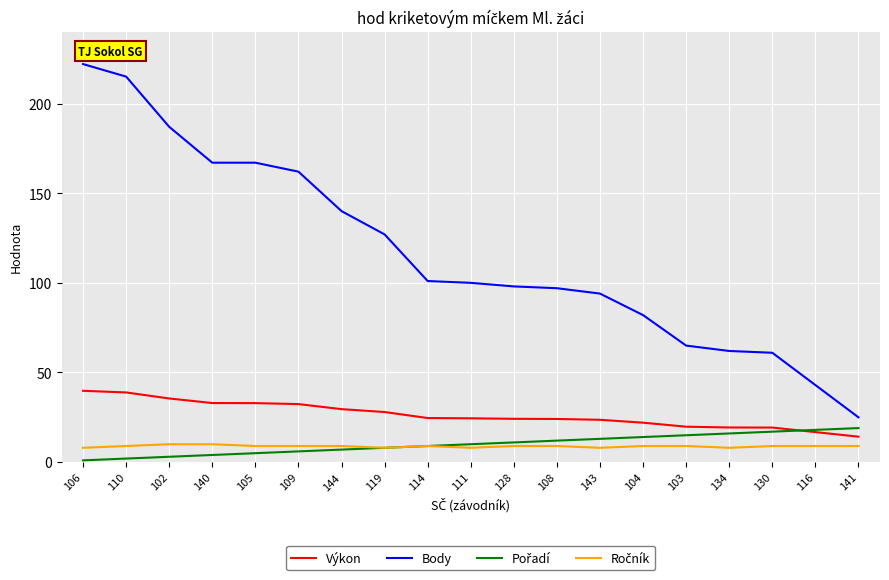

Which category has the lowest value in the Body series?

141